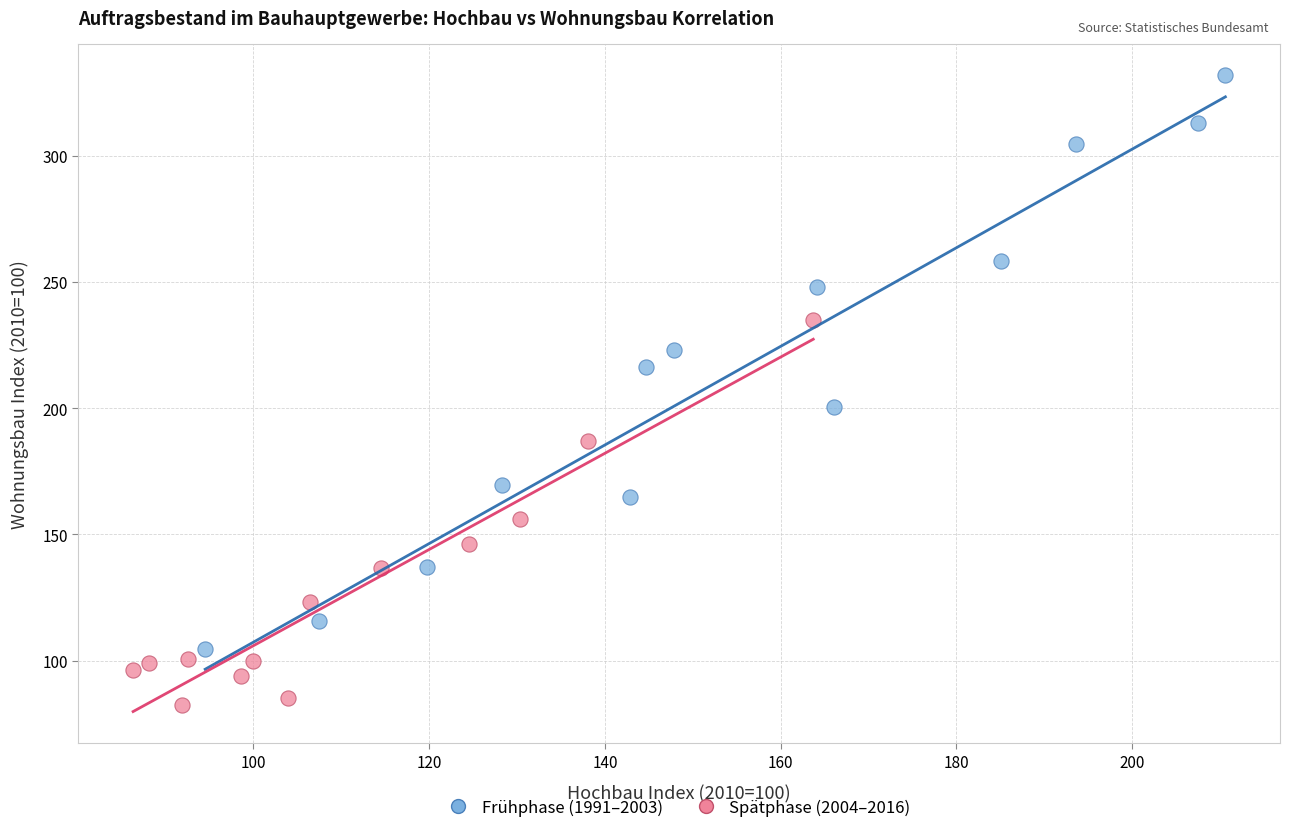

Which series reaches the maximum Y coordinate?

Frühphase (1991–2003)